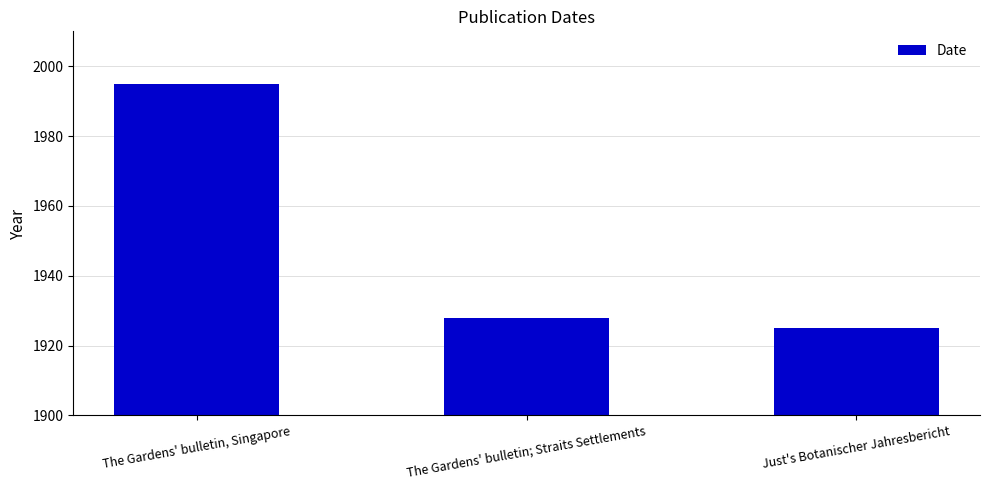

What is the difference between the maximum and minimum values?

70